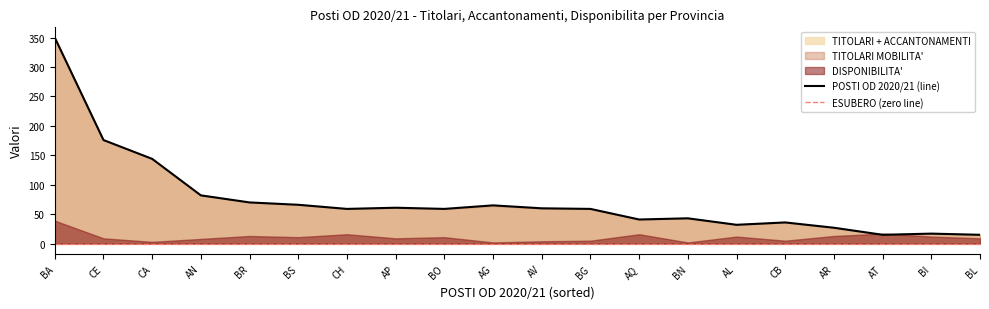

What is the sum of all TITOLARI + ACCANTONAMENTI values?

1477